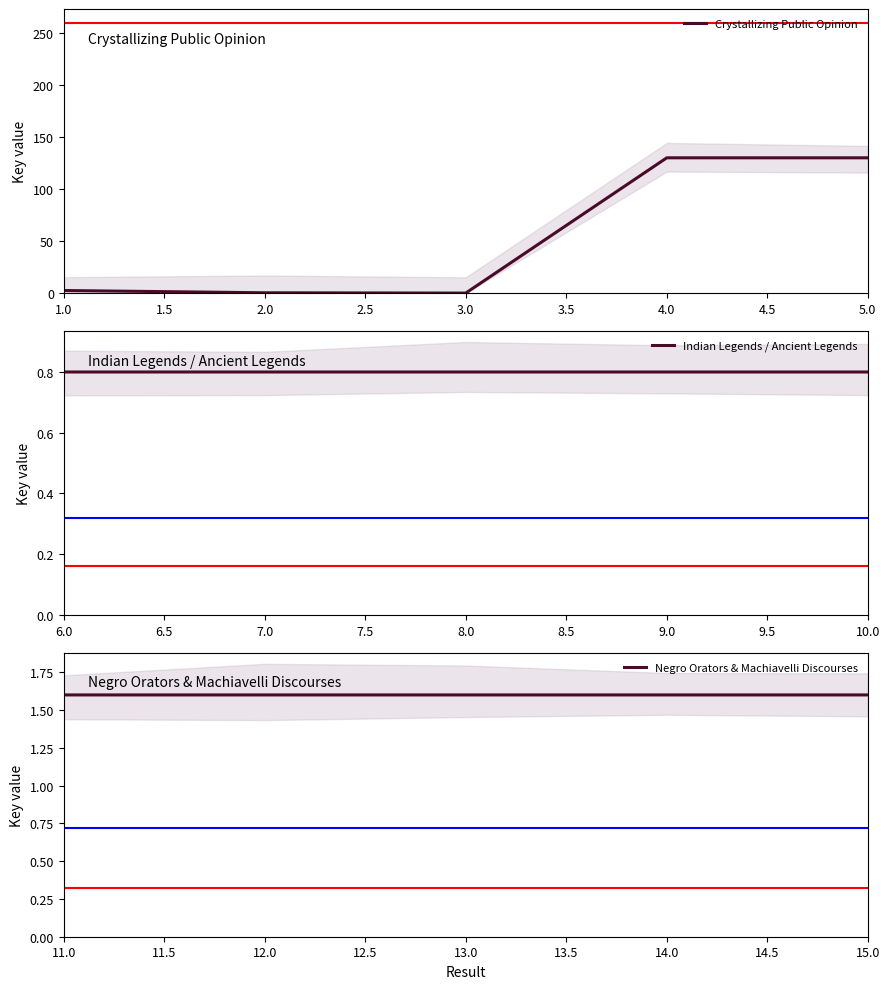

Count the number of categories in the chart.

5